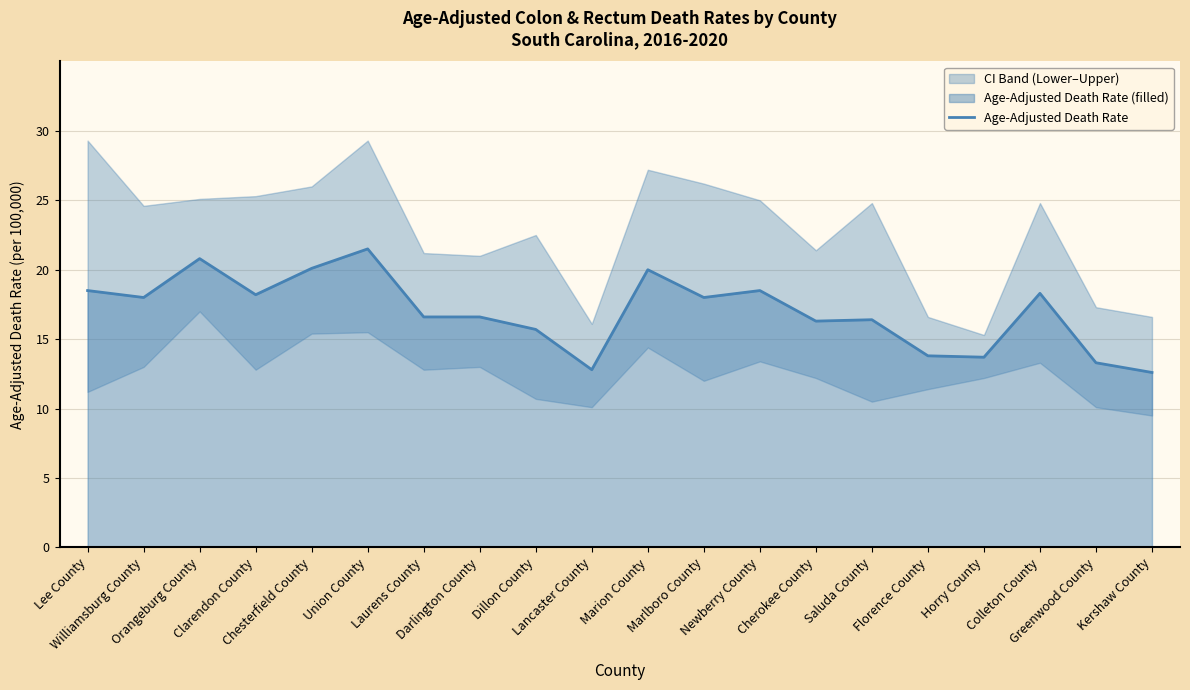

What is the difference between the values at Cherokee County and Marlboro County?

1.7